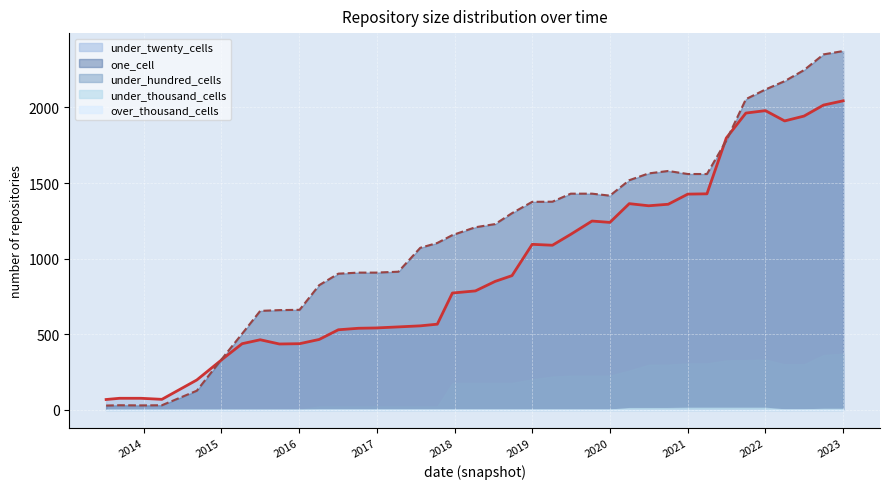

True or false: over_thousand_cells has more than 0 interior local peaks.

False